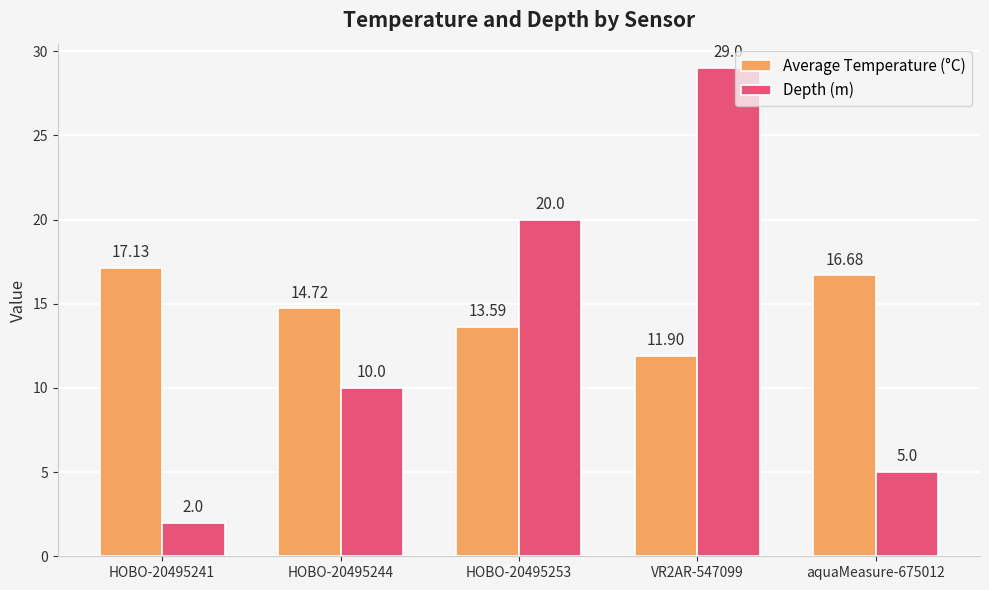

Reading left to right, list all the values displayed in this chart.

Average Temperature (°C): HOBO-20495241=17.1	HOBO-20495244=14.7	HOBO-20495253=13.6	VR2AR-547099=11.9	aquaMeasure-675012=16.7
Depth (m): HOBO-20495241=2.0	HOBO-20495244=10.0	HOBO-20495253=20.0	VR2AR-547099=29.0	aquaMeasure-675012=5.0